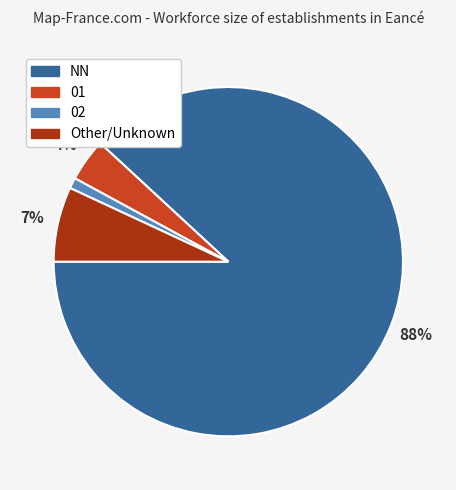

How many segments does this pie chart have?

4